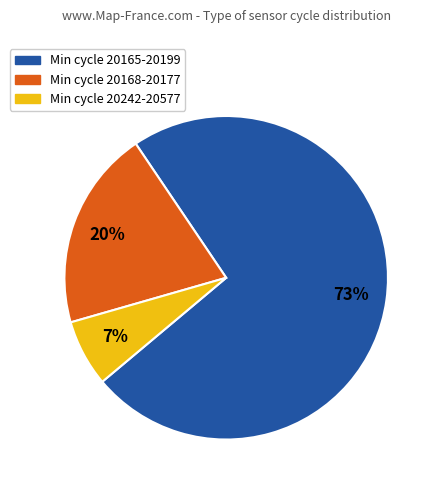

What is the largest slice in the pie chart?

Min cycle 20165-20199